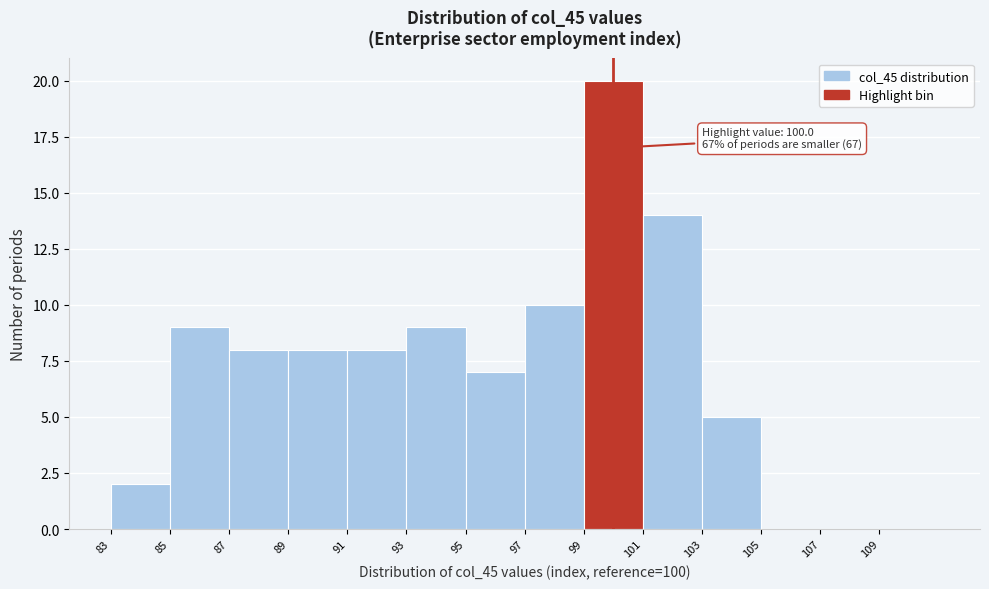

Over which range of the x-axis is the bar tallest?

99 to 101